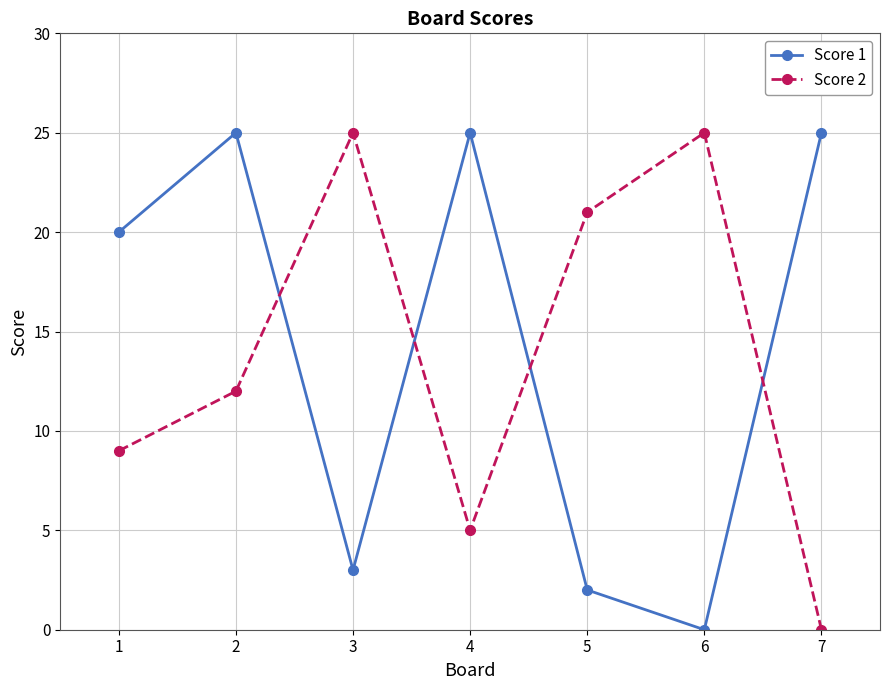

What is the difference between the highest and lowest values at 4?

20